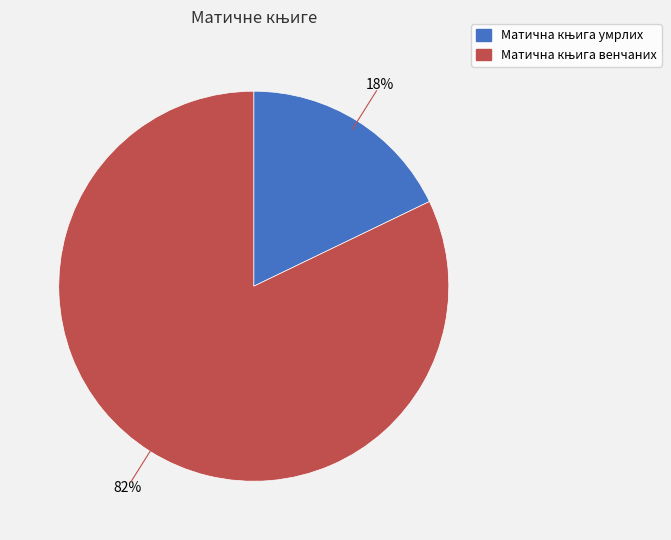

How many slices are in this pie chart?

2